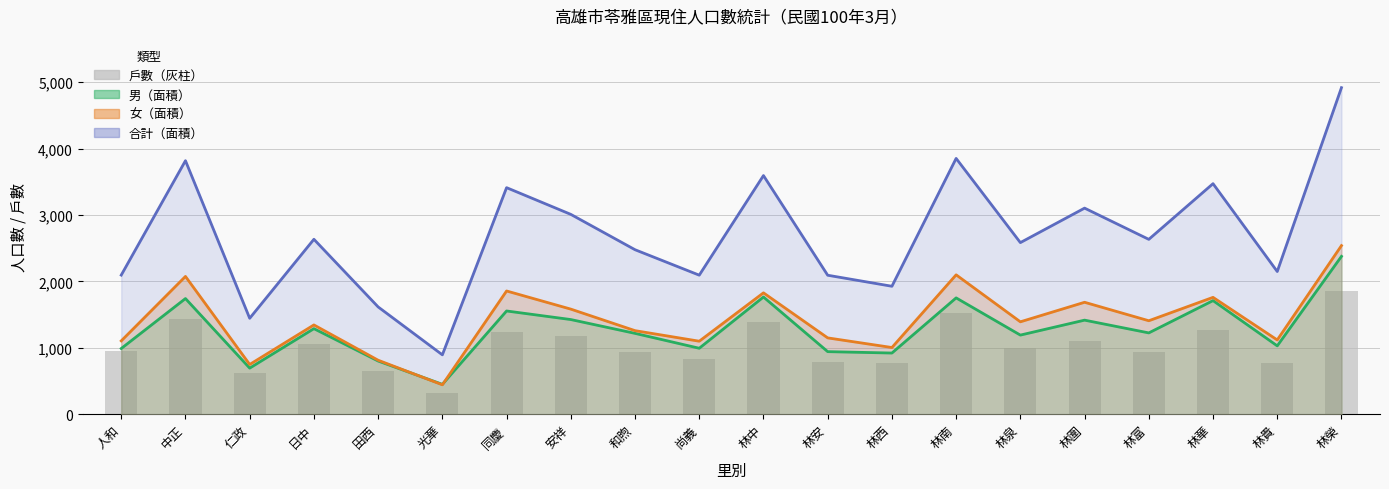

Reading left to right, list all the values displayed in this chart.

男: 人和=990	中正=1742	仁政=695	日中=1289	田西=802	光華=451	同慶=1555	安祥=1426	和煦=1218	尚義=994	林中=1765	林安=943	林西=922	林南=1752	林泉=1192	林圍=1417	林富=1225	林華=1711	林貴=1030	林榮=2377
女: 人和=1105	中正=2075	仁政=750	日中=1345	田西=814	光華=444	同慶=1856	安祥=1583	和煦=1259	尚義=1100	林中=1828	林安=1150	林西=1005	林南=2099	林泉=1392	林圍=1686	林富=1408	林華=1760	林貴=1119	林榮=2539
合計: 人和=2095	中正=3817	仁政=1445	日中=2634	田西=1616	光華=895	同慶=3411	安祥=3009	和煦=2477	尚義=2094	林中=3593	林安=2093	林西=1927	林南=3851	林泉=2584	林圍=3103	林富=2633	林華=3471	林貴=2149	林榮=4916
戶數: 人和=947	中正=1440	仁政=622	日中=1058	田西=652	光華=318	同慶=1241	安祥=1174	和煦=936	尚義=831	林中=1395	林安=780	林西=767	林南=1528	林泉=994	林圍=1103	林富=934	林華=1267	林貴=773	林榮=1852